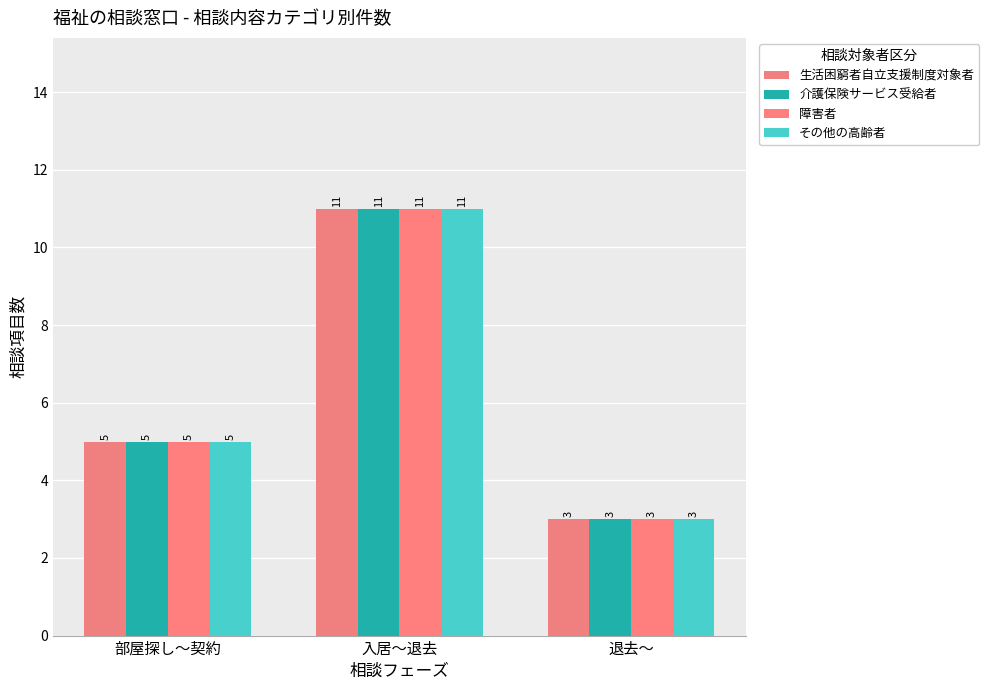

Count the number of categories in the chart.

3